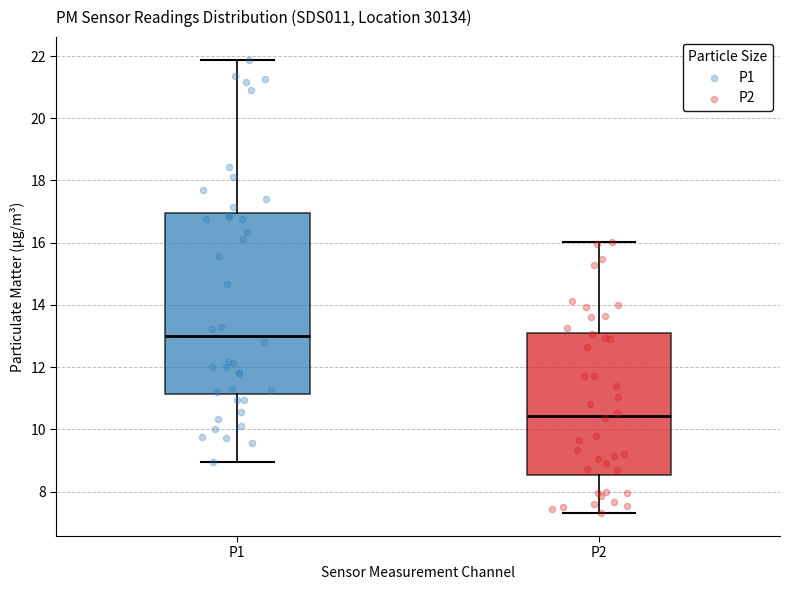

Reading left to right, transcribe this box plot: for each box, give where its median line is, the range the box spans, and where its two whiskers end, as read against the y-axis. The values are not printed on the chart, so give them approximately, as read against the axis.

P1: median 13.0, box 11.2 to 17.0, whiskers 9.0 to 21.8
P2: median 10.4, box 8.6 to 13.2, whiskers 7.4 to 16.0